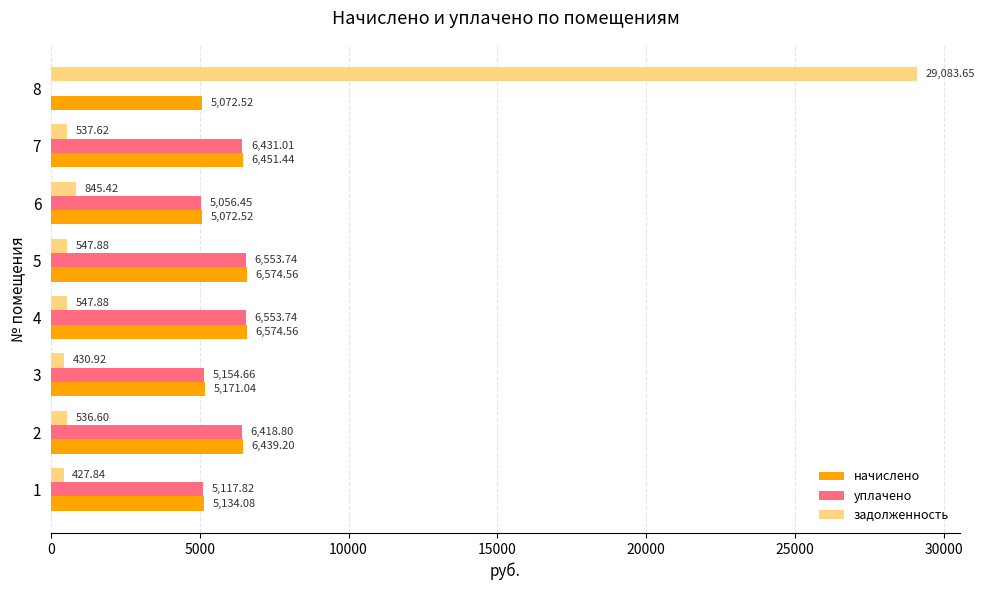

How many data points in начислено are above 6439?

4